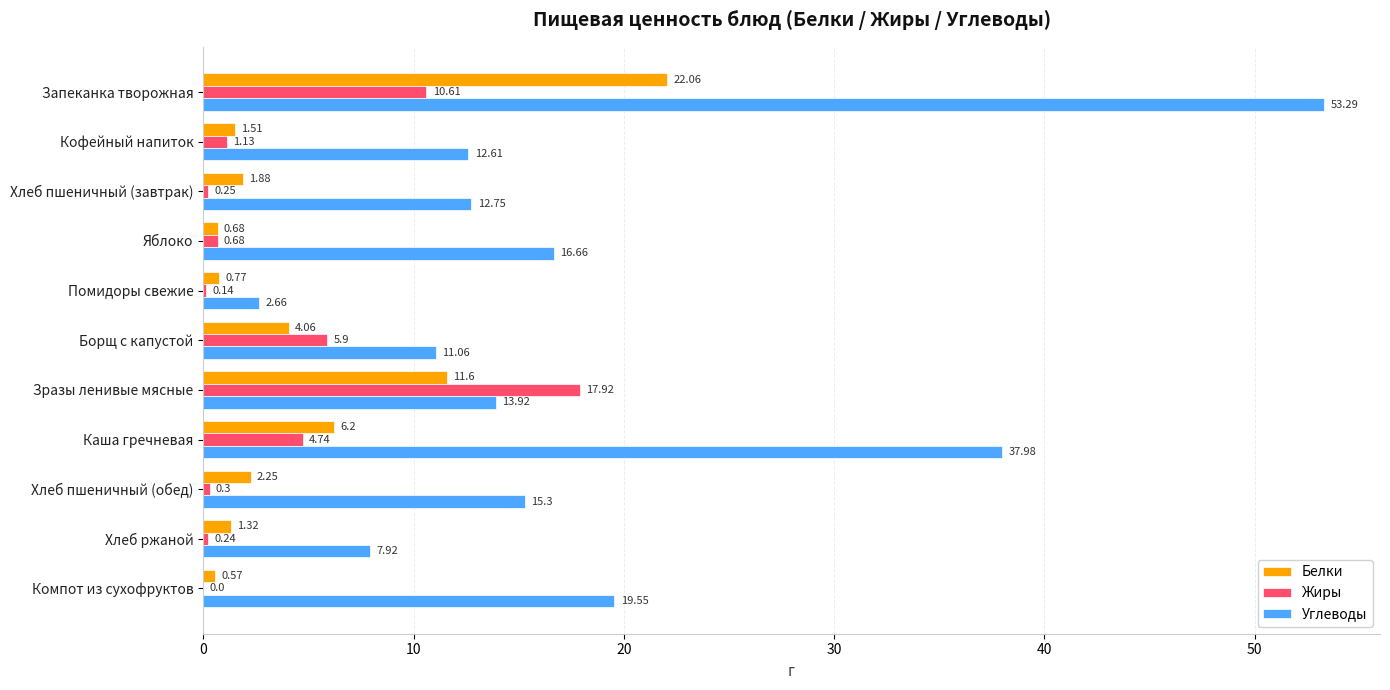

At which label is Углеводы closest to 27?

Компот из сухофруктов